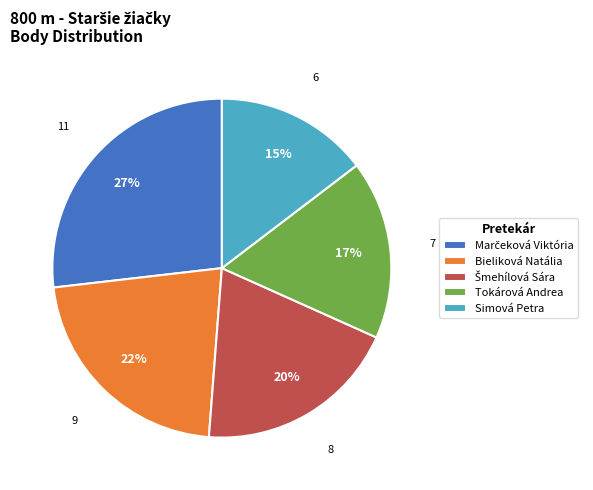

How many slices are in this pie chart?

5